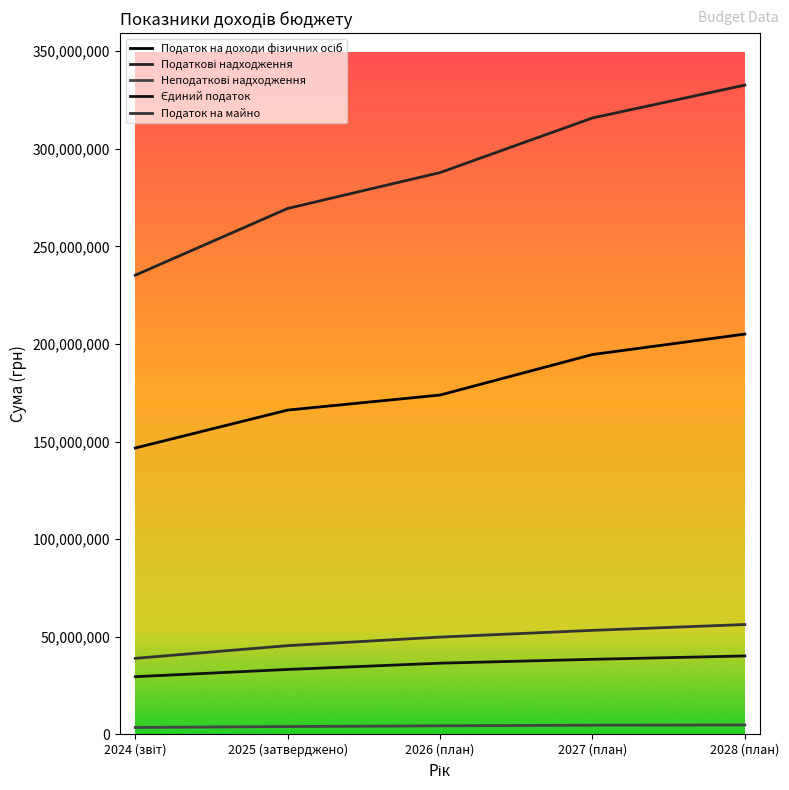

What is the spread (max minus min) of values at 2025 (затверджено)?

265498870